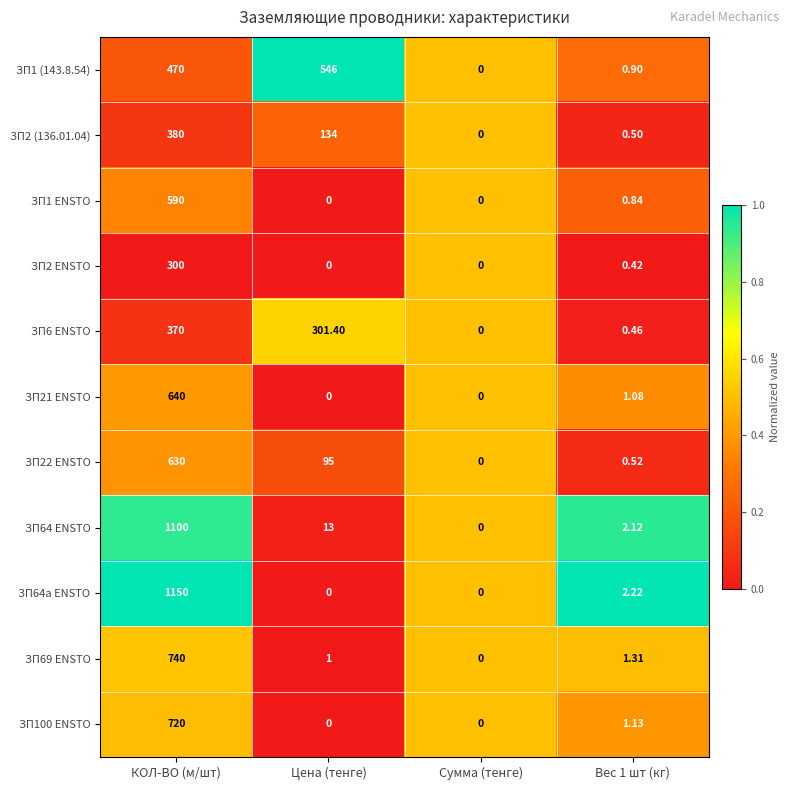

Where does the ЗП21 ENSTO series first go above 1?

КОЛ-ВО (м/шт)